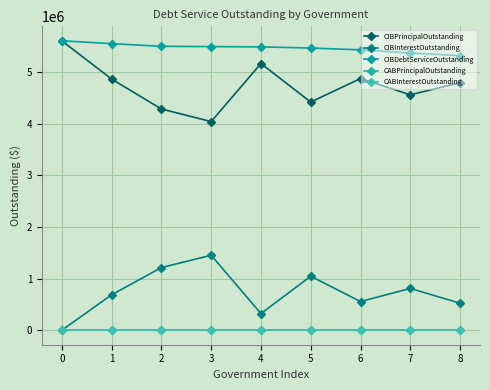

List the labels in order of CIBPrincipalOutstanding value, largest first.

0, 4, 6, 1, 8, 7, 5, 2, 3